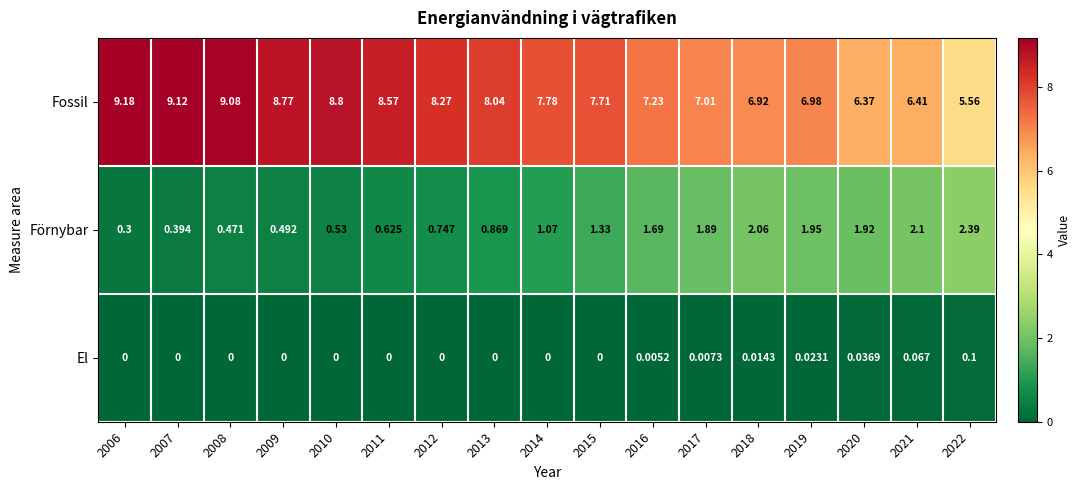

Which series changed the most between 2014 and 2021?

Fossil